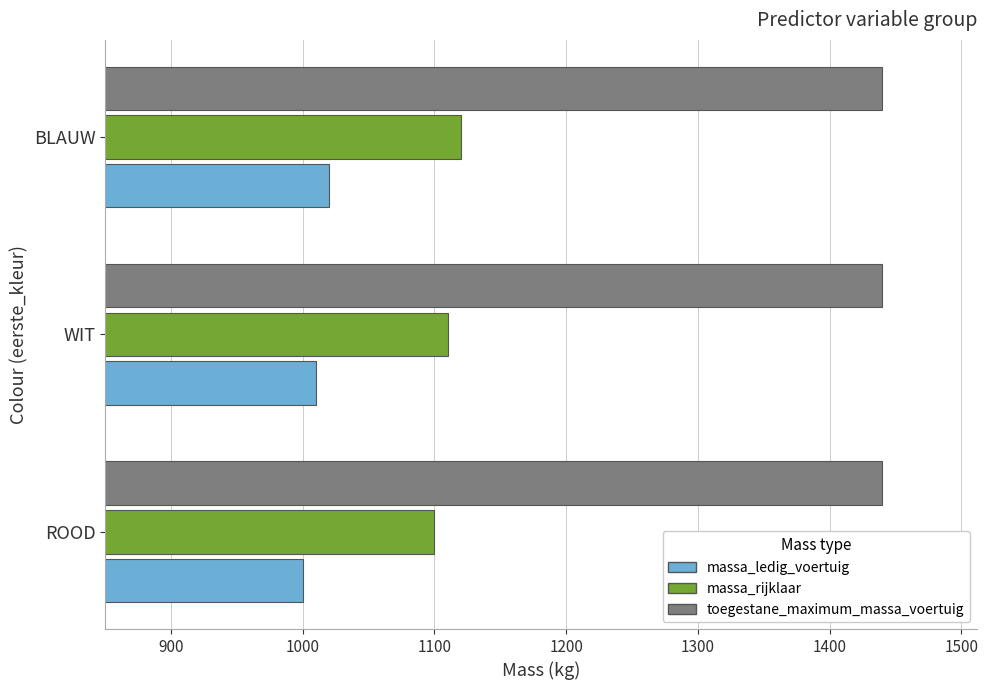

At how many categories does at least one series exceed 1409?

3